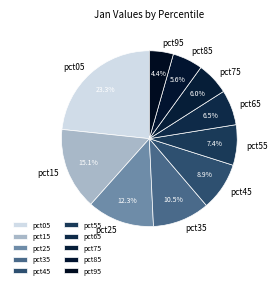

What percentage is NOT represented by pct25?

87.7%